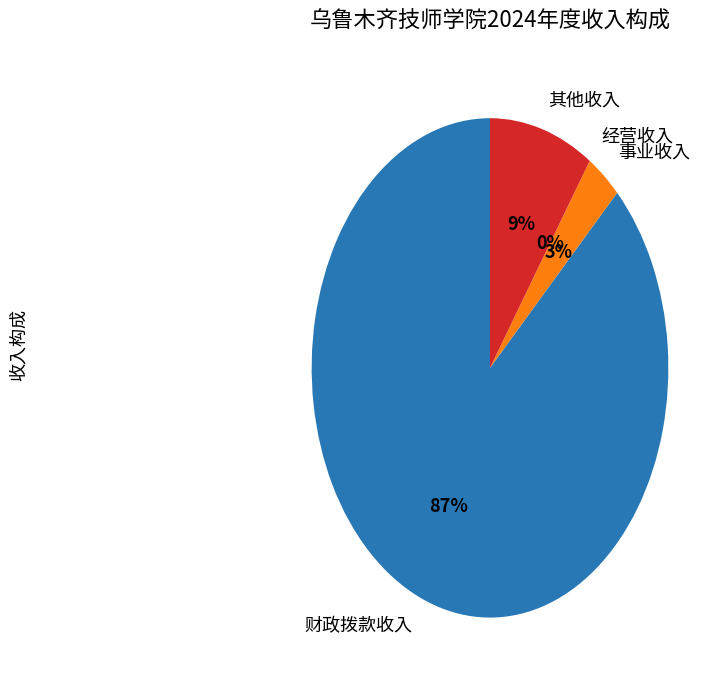

To the nearest percent, what is the combined percentage of 事业收入 and 财政拨款收入?

91%